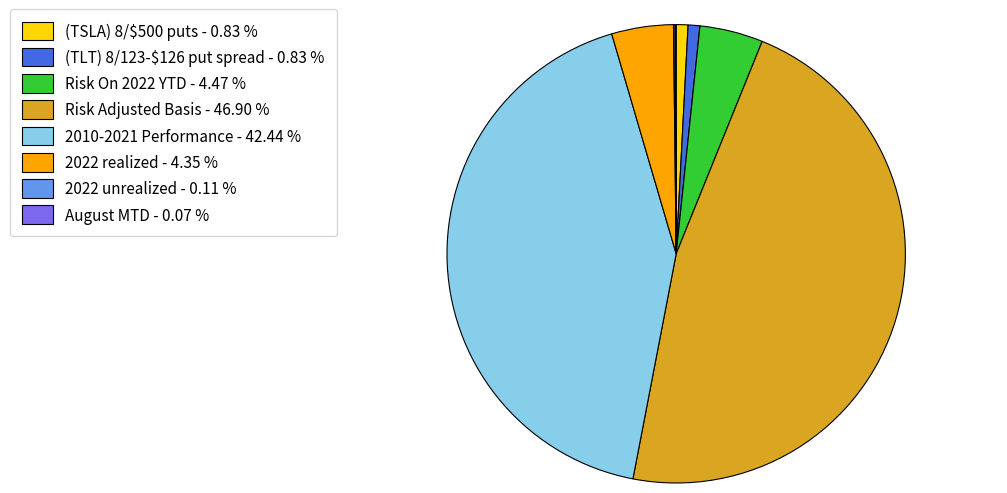

Which slice is the largest?

Risk Adjusted Basis - 46.90 %